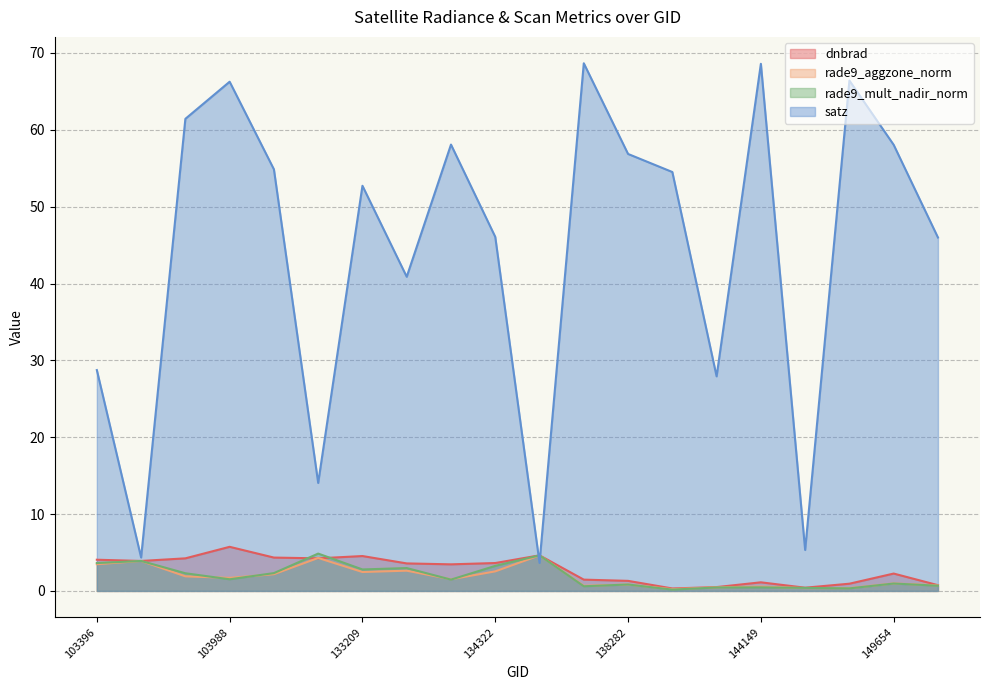

Where is dnbrad nearest to the value 3?

134138